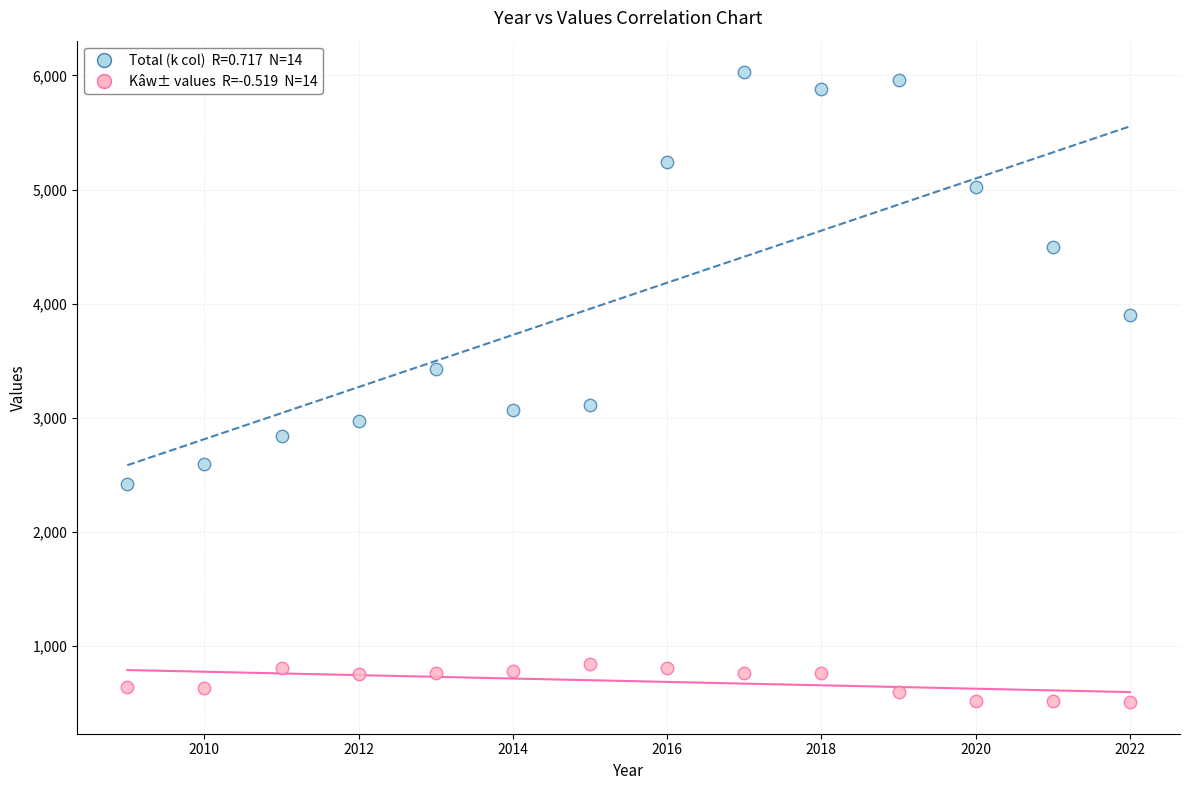

Across all data points, what is the range of Y values (max minus min)?

5523